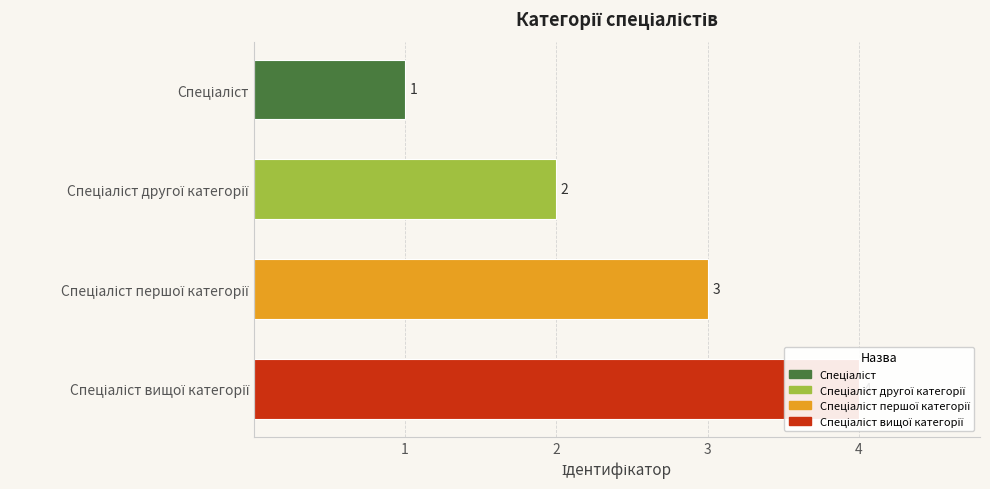

Does the chart contain stacked bars?

No